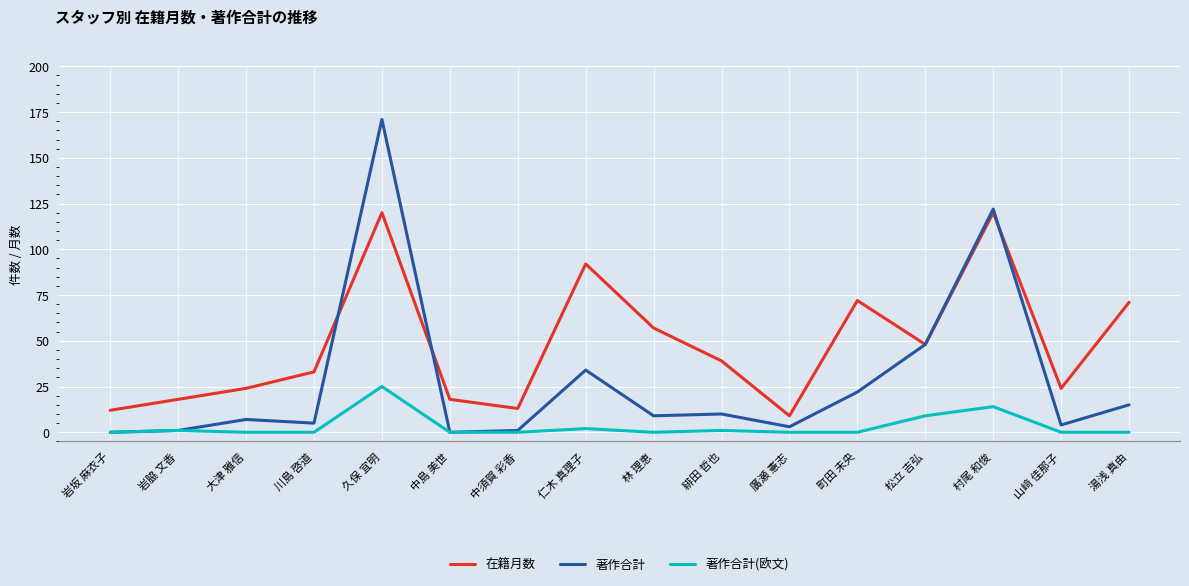

Reading left to right, what are all the values shown in this chart?

在籍月数: 12	18	24	33	120	18	13	92	57	39	9	72	48	120	24	71
著作合計: 0	1	7	5	171	0	1	34	9	10	3	22	48	122	4	15
著作合計(欧文): 0	1	0	0	25	0	0	2	0	1	0	0	9	14	0	0